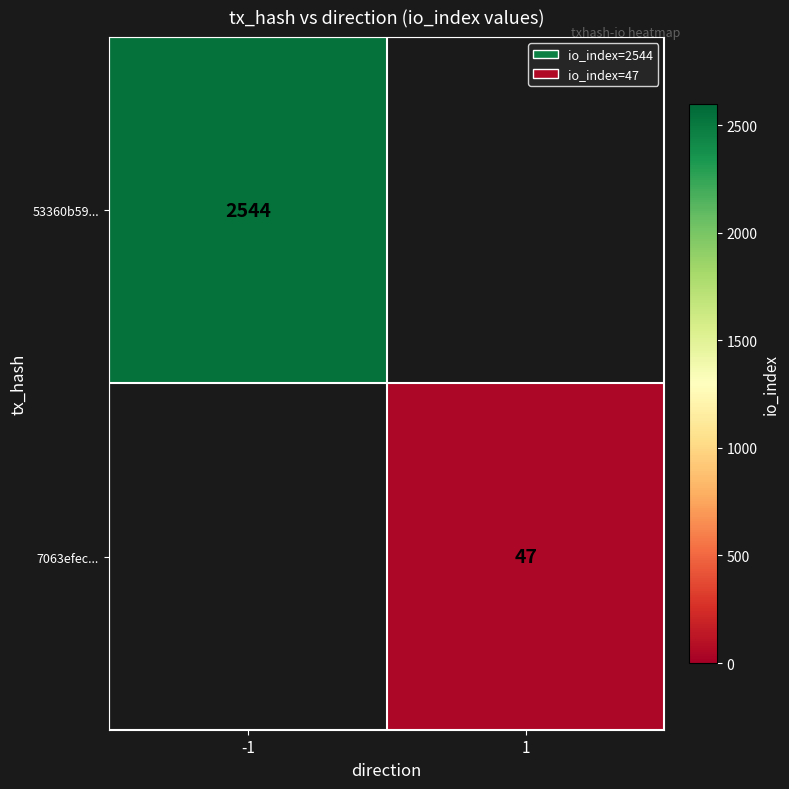

Count the number of data series in this chart.

2